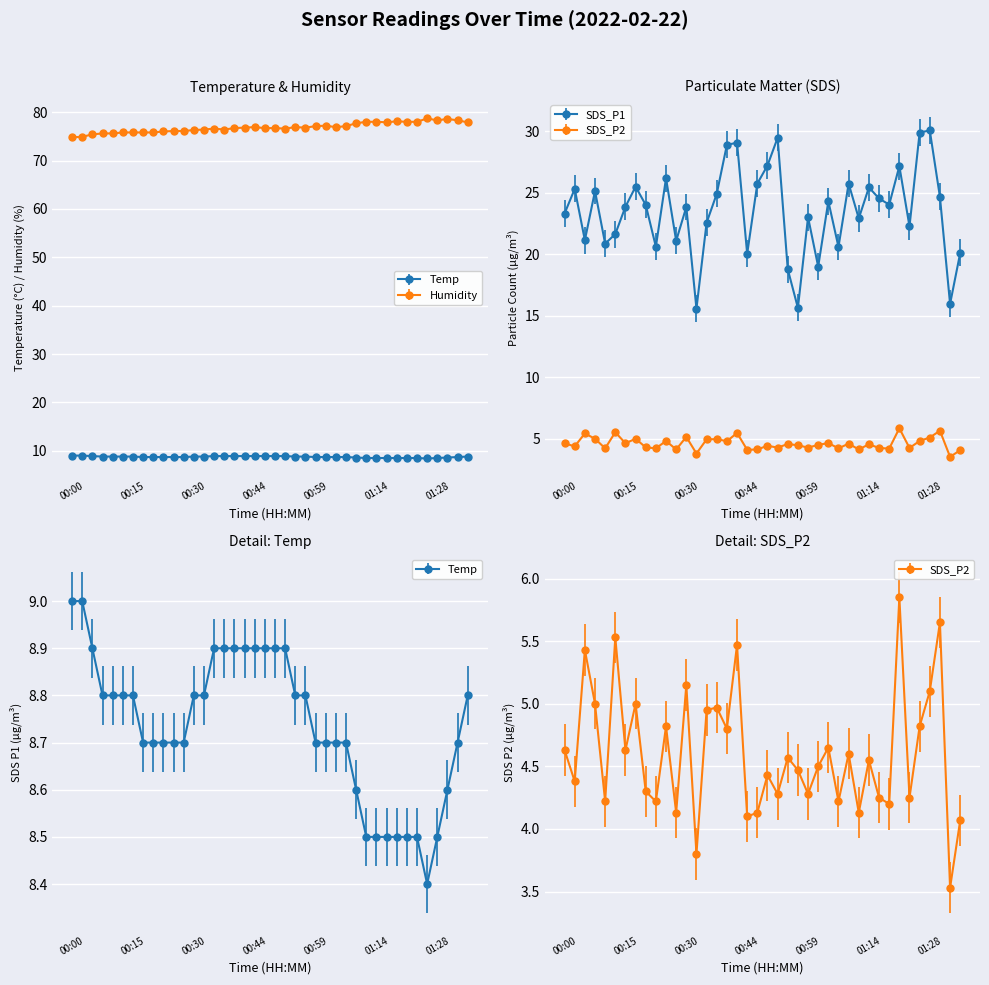

True or false: SDS_P2 and Humidity intersect in this chart.

False